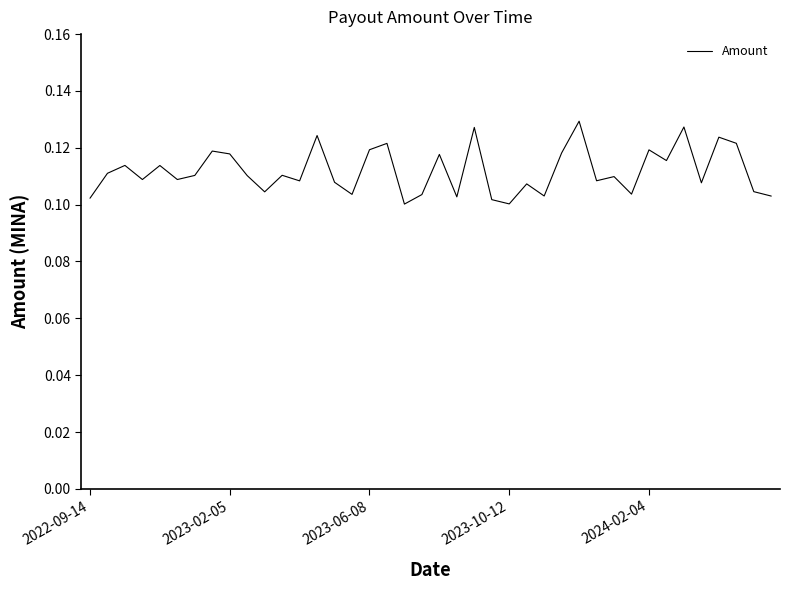

How many lines are shown in the chart?

1